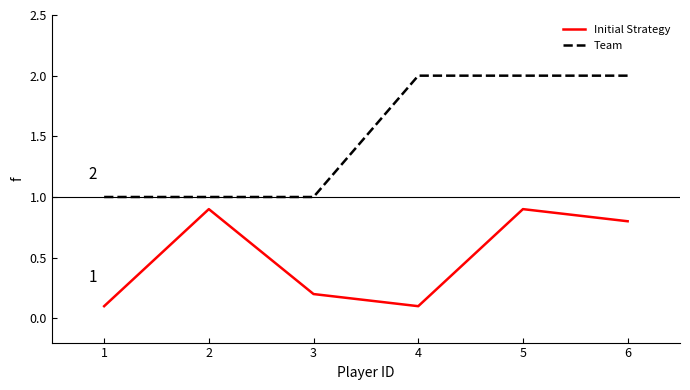

What is the difference between the highest and lowest values at 2?

0.1